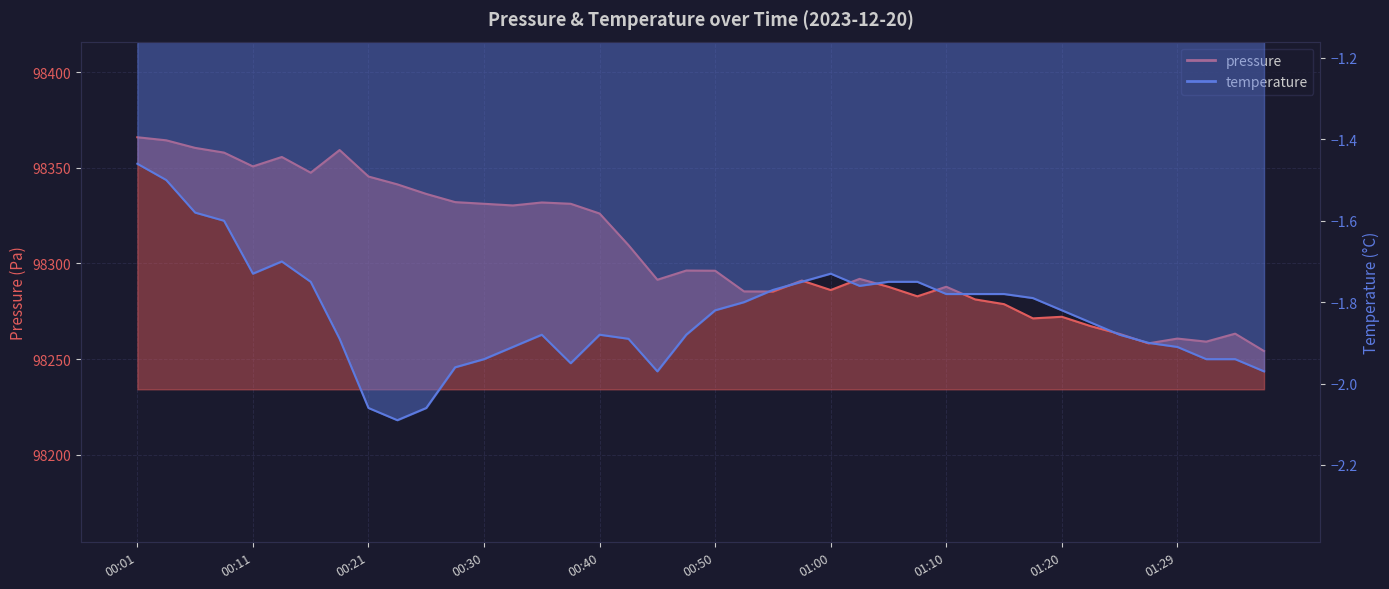

At which category does pressure reach its first local valley?

00:11